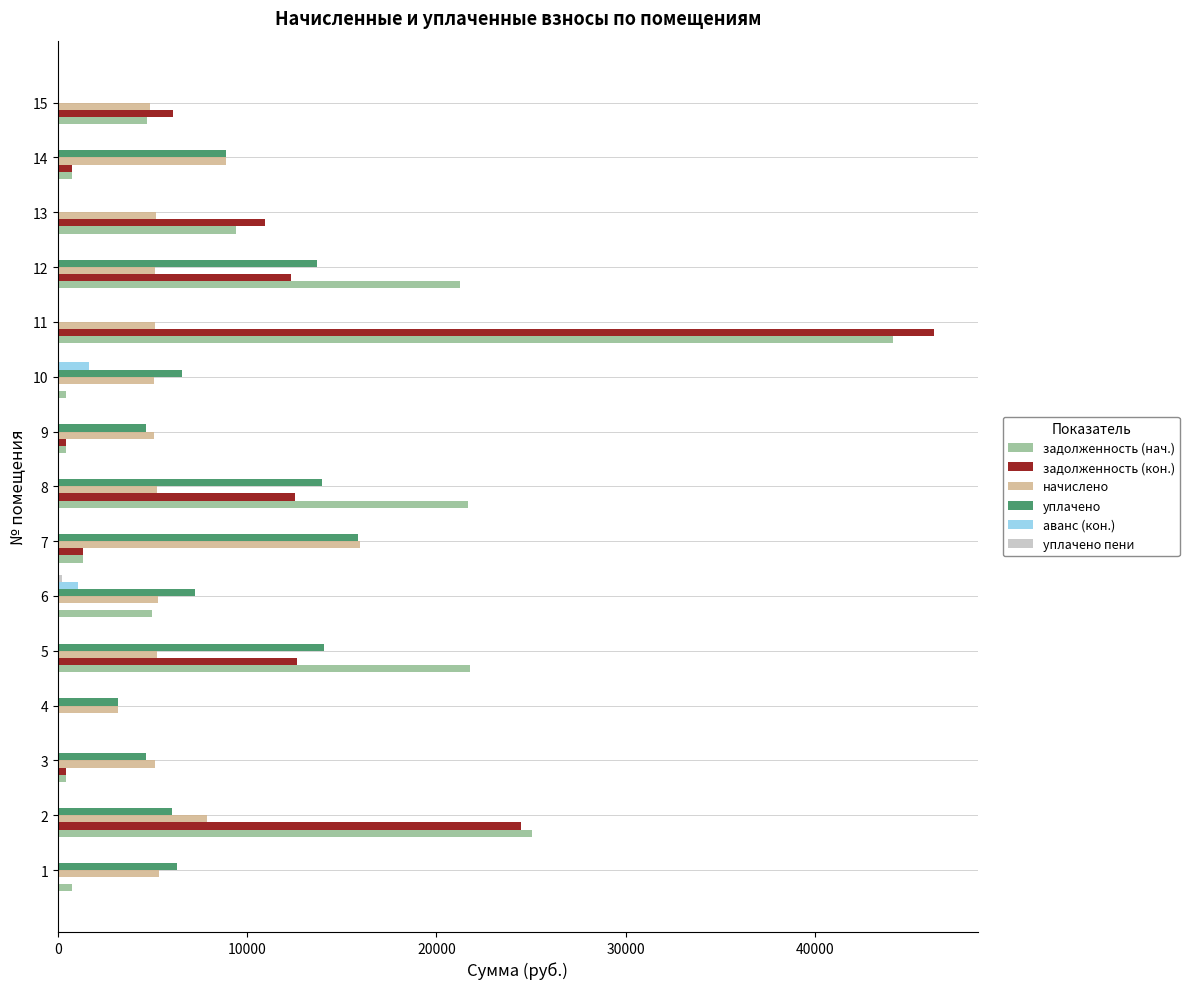

What is the spread (max minus min) of values at 14?

8898.2